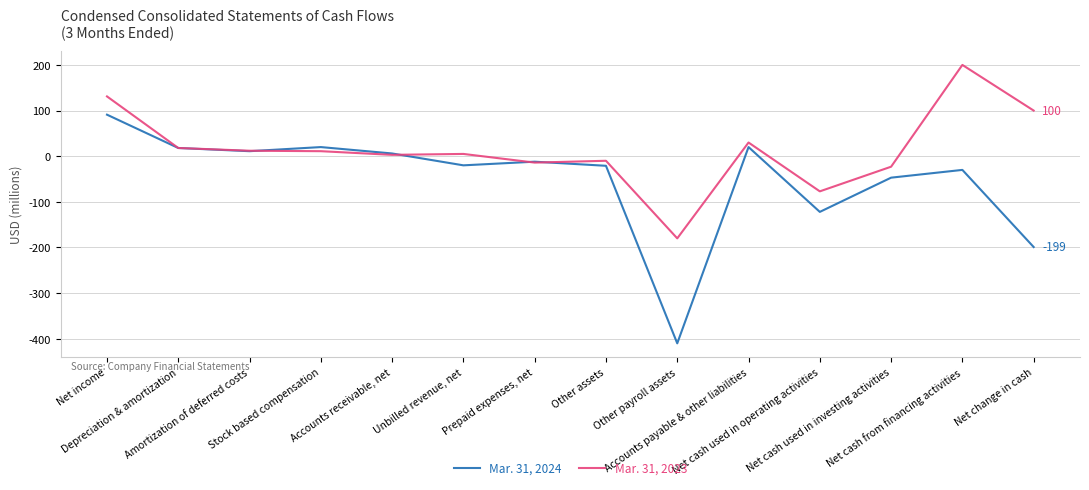

Does the chart have visible grid lines?

Yes